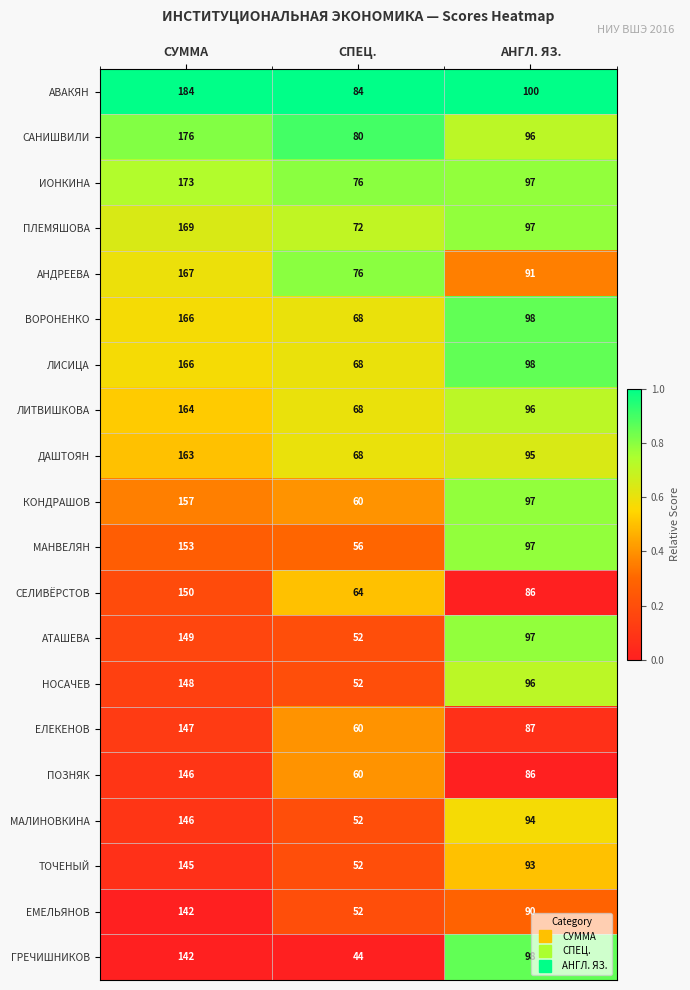

At which category is the sum across all series the highest?

СУММА